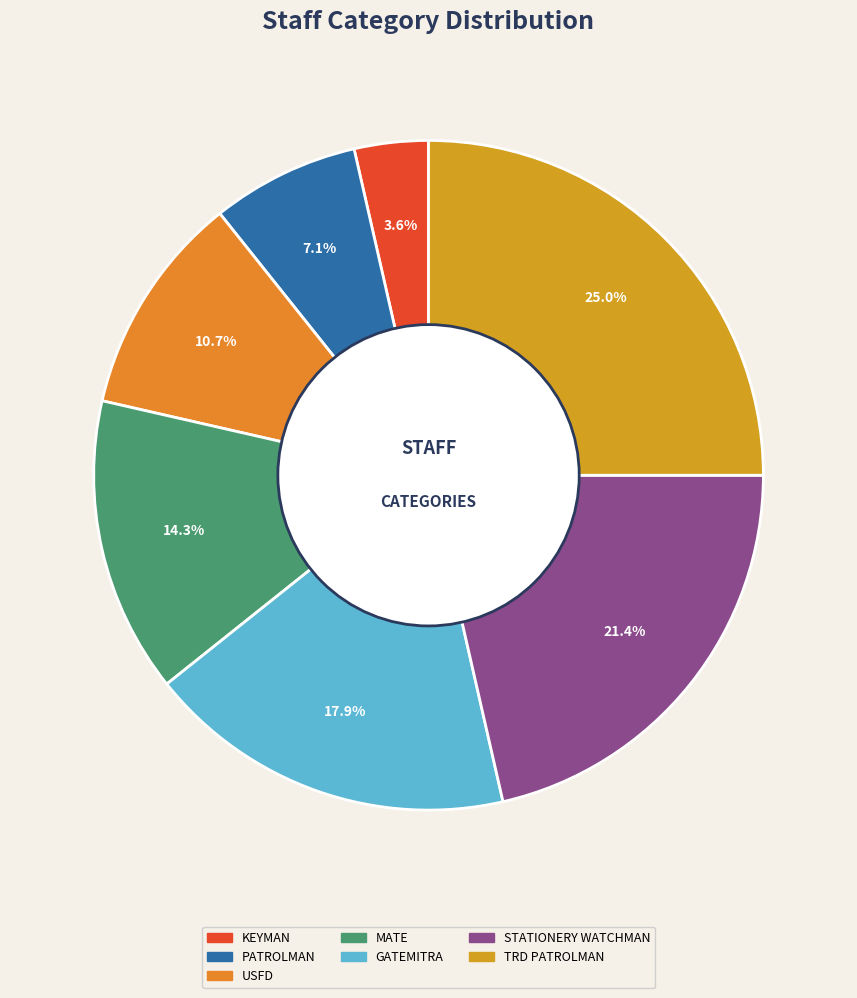

To the nearest percent, what is the combined percentage of PATROLMAN and GATEMITRA?

25%